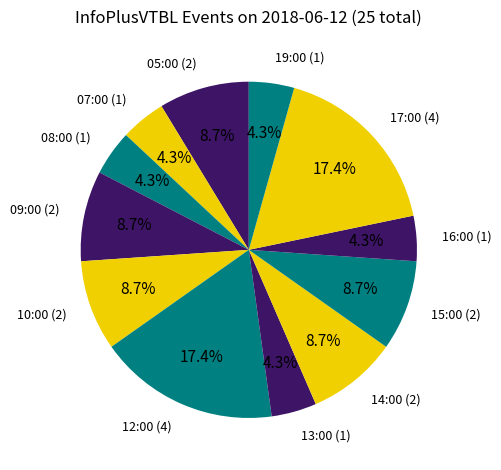

How many segments does this pie chart have?

12